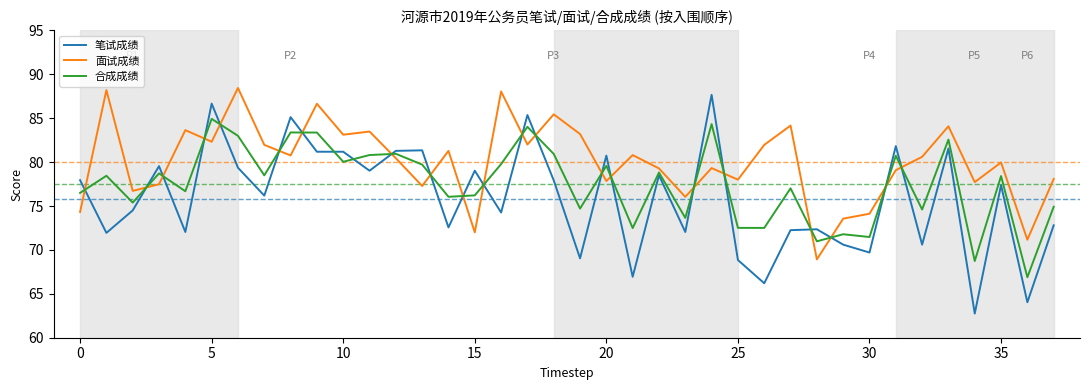

List the series in order of their overall mean, highest first.

面试成绩, 合成成绩, 笔试成绩